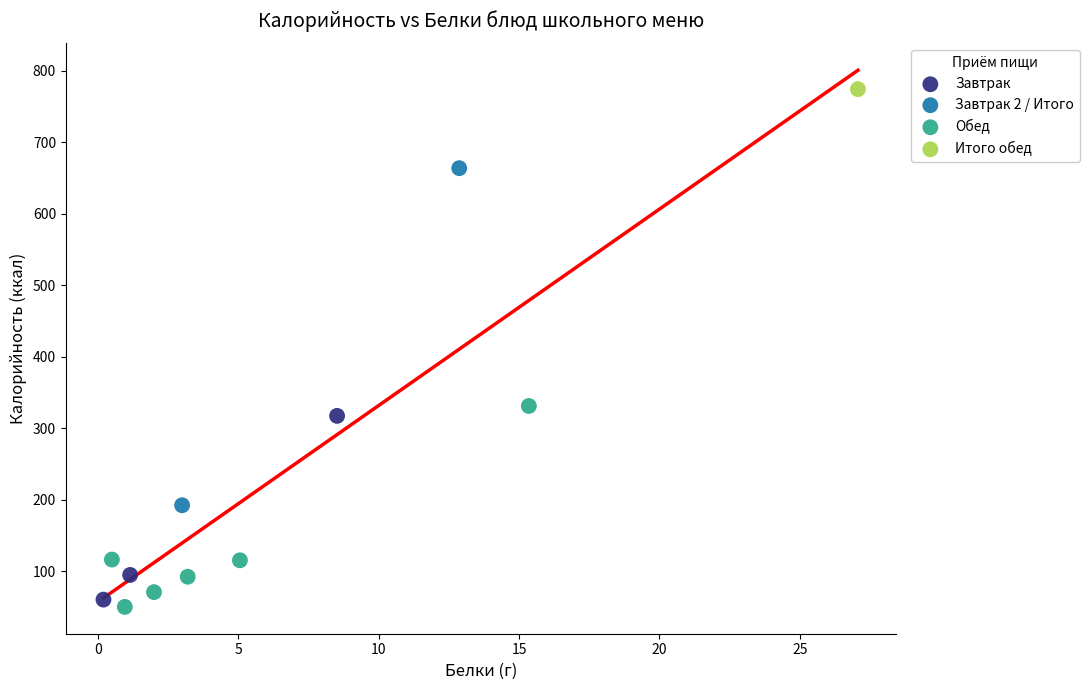

What are all the series names shown in the legend?

Завтрак, Завтрак 2 / Итого, Обед, Итого обед